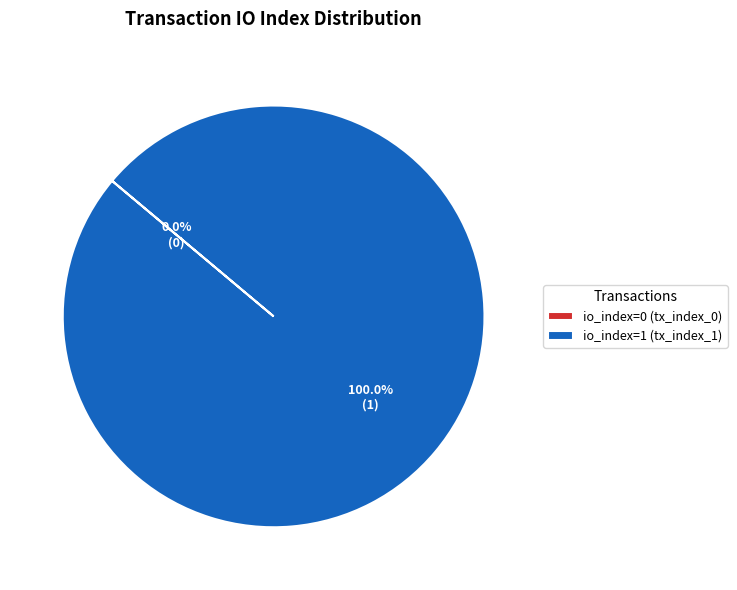

To the nearest percent, what is the difference between the largest and smallest slice percentages?

100%